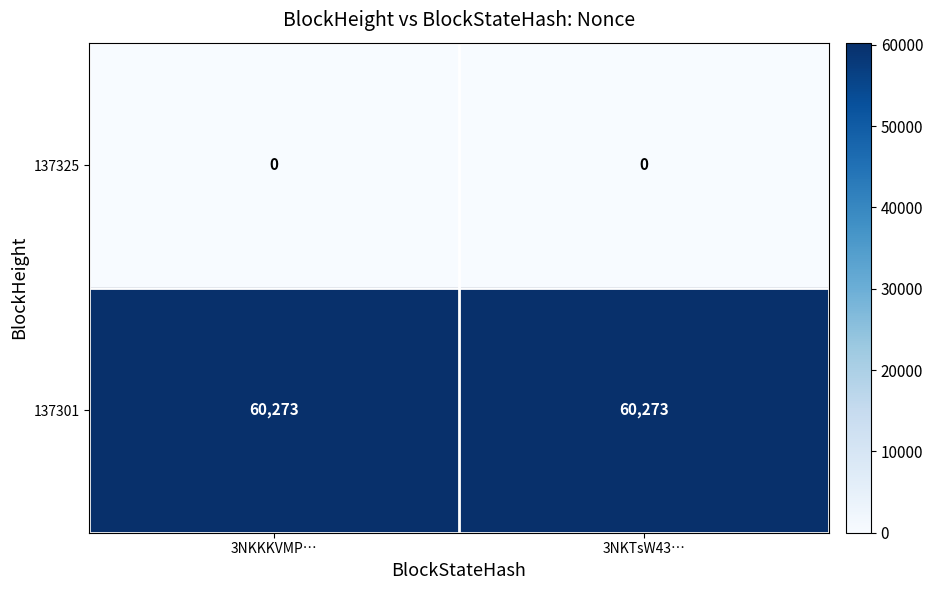

What is the difference between the highest and lowest values at 3NKTsW43…?

60273